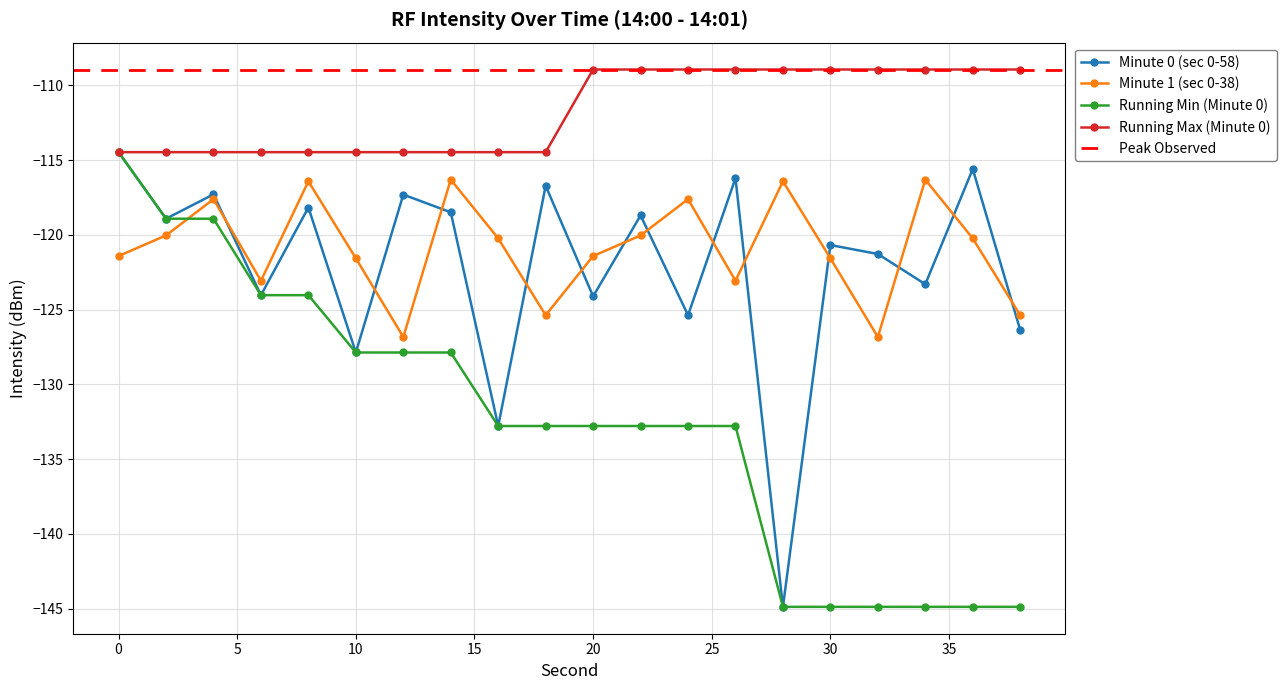

At which category does the chart reach its peak across all series?

20